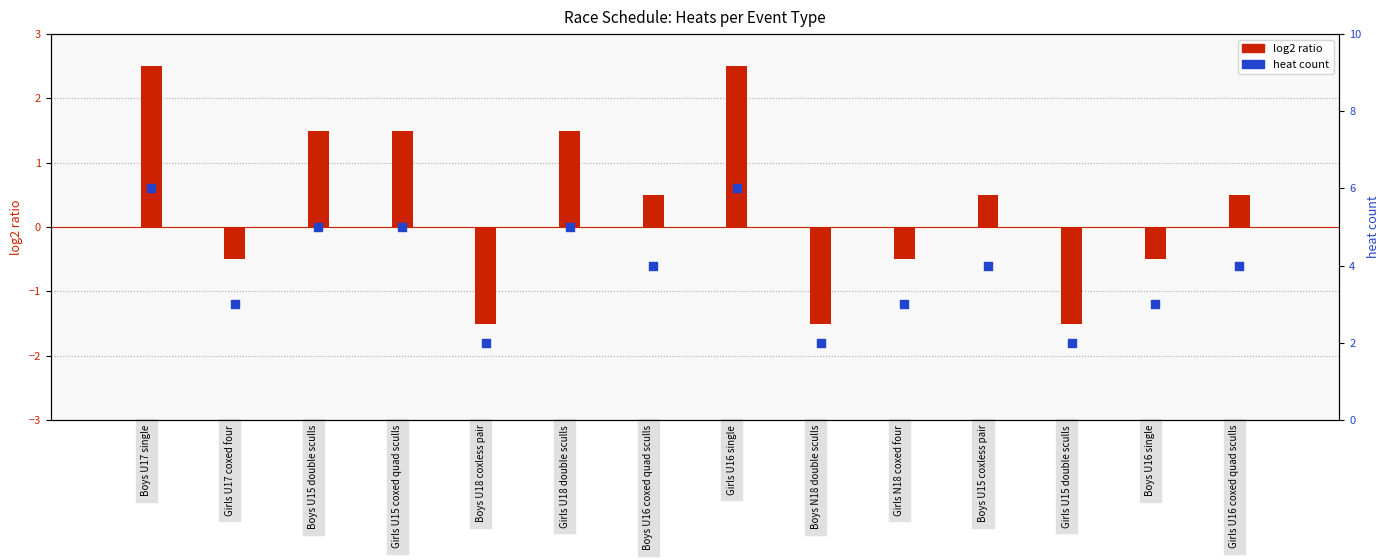

What is the change in value from Girls U15 coxed quad sculls to Girls N18 coxed four?

-2